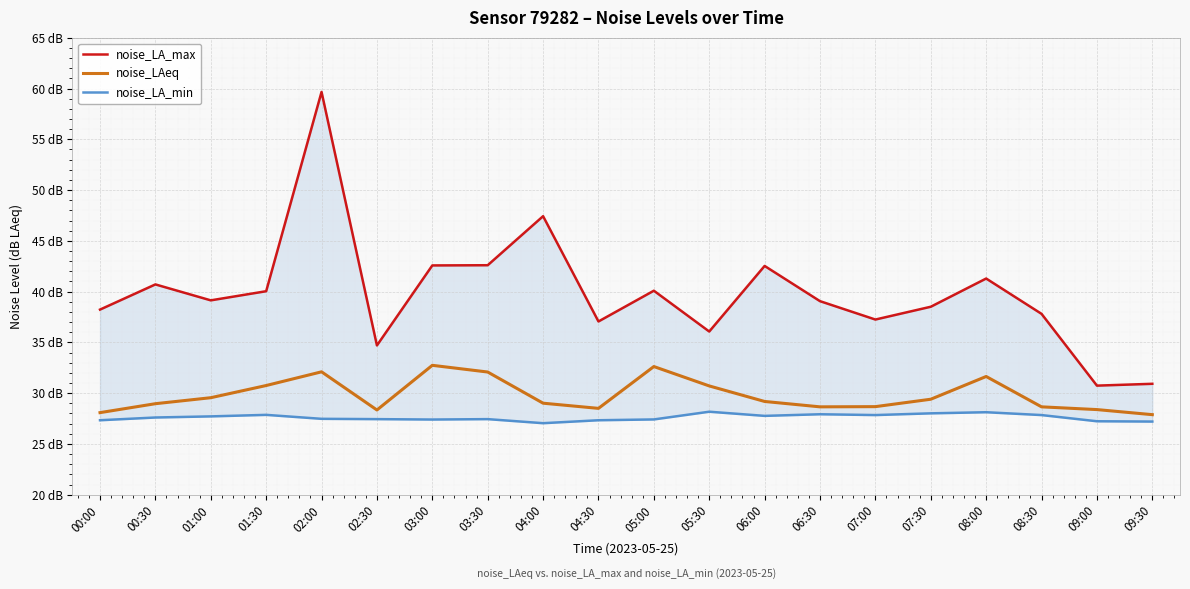

True or false: noise_LA_max has more than 0 points higher than both neighbors.

True